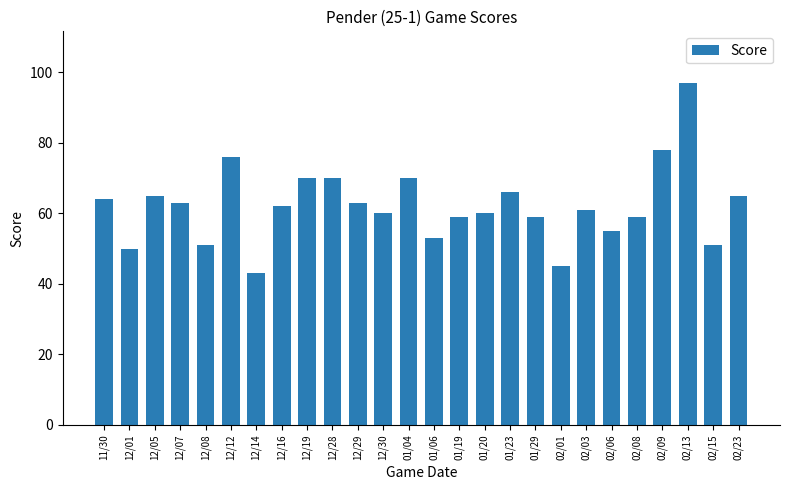

What is the difference between the maximum and minimum values?

54